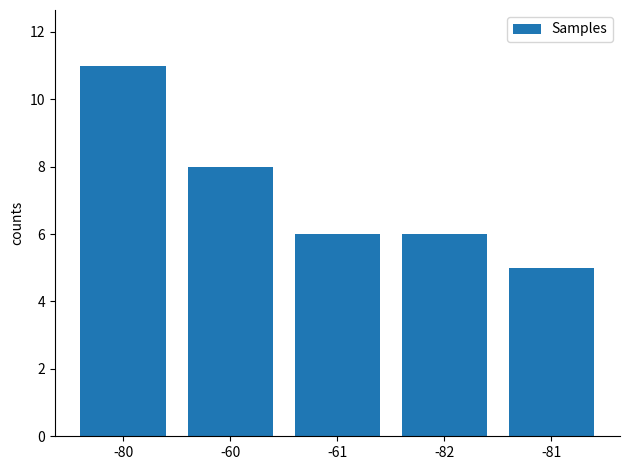

Reading left to right, list all the values displayed in this chart.

-80=11	-60=8	-61=6	-82=6	-81=5